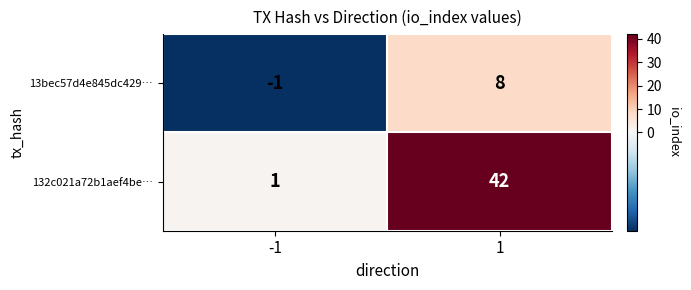

Which series has the widest spread of values?

132c021a72b1aef4be…